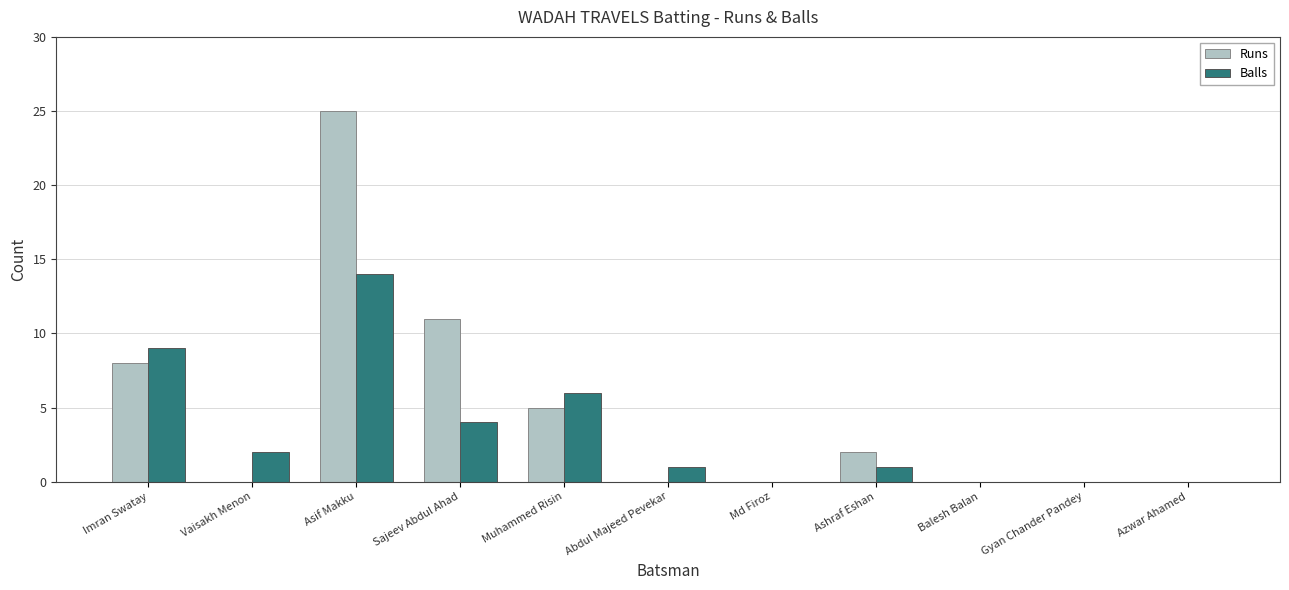

Between Sajeev Abdul Ahad and Abdul Majeed Pevekar, which series saw the biggest shift?

Runs